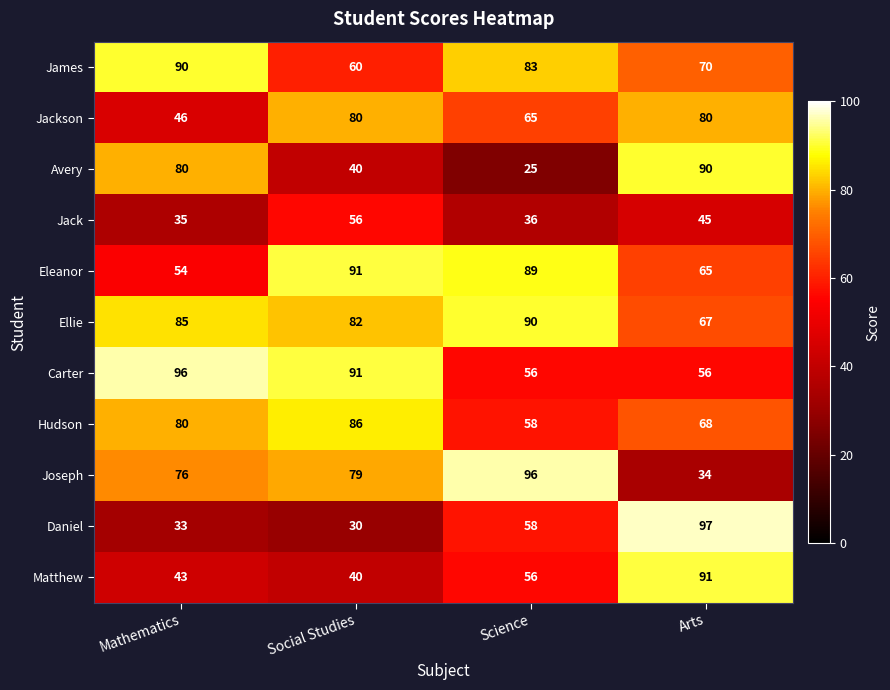

Which series has the largest total across all categories?

Ellie